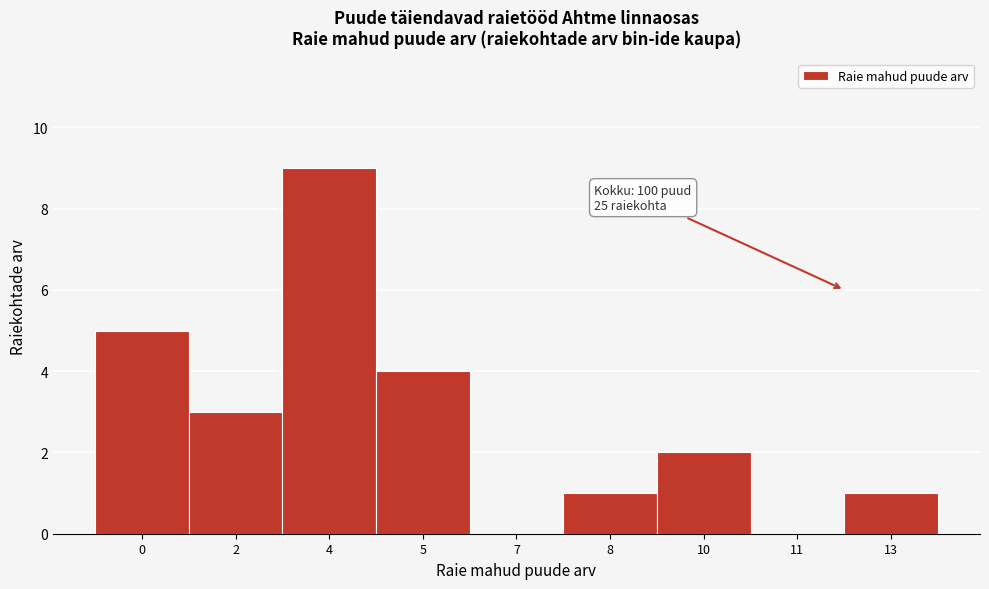

Reading left to right, what are all the values shown in this chart?

0=5	2=3	4=9	5=4	7=0	8=1	10=2	11=0	13=1